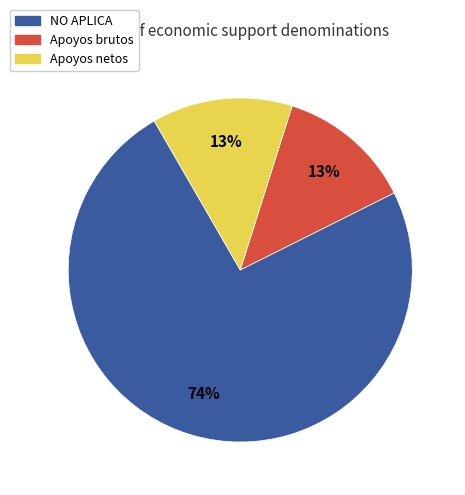

How many slices are in this pie chart?

3